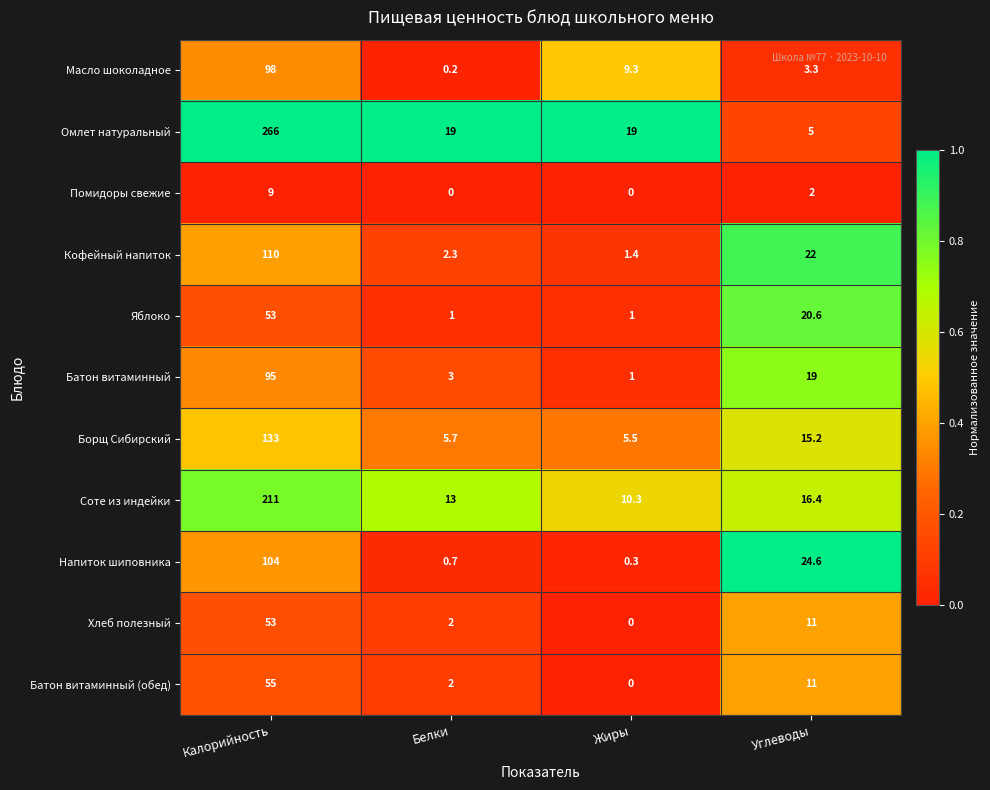

The Омлет натуральный series shows 19.0 at Жиры. True or false?

True